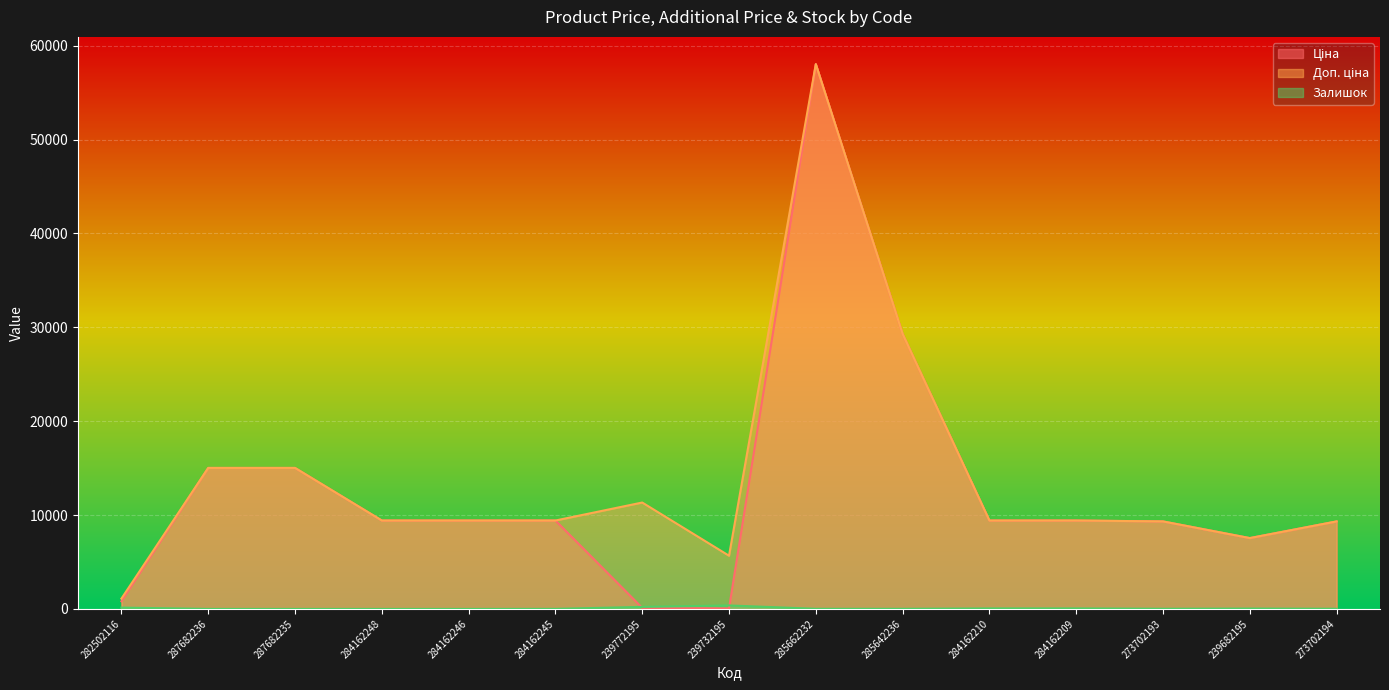

What is the difference between the Доп. ціна values at 285662232 and 273702193?

48715.6